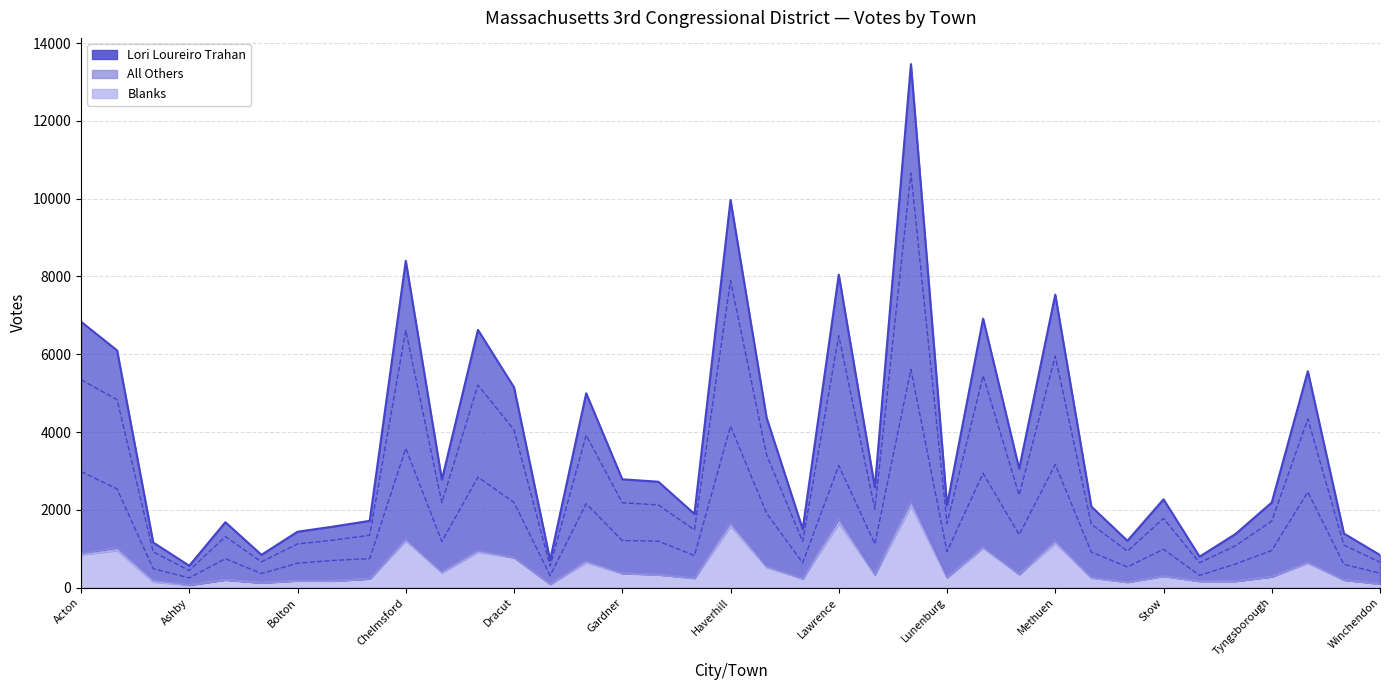

Between Ayer and Chelmsford, which series saw the biggest shift?

Lori Loureiro Trahan